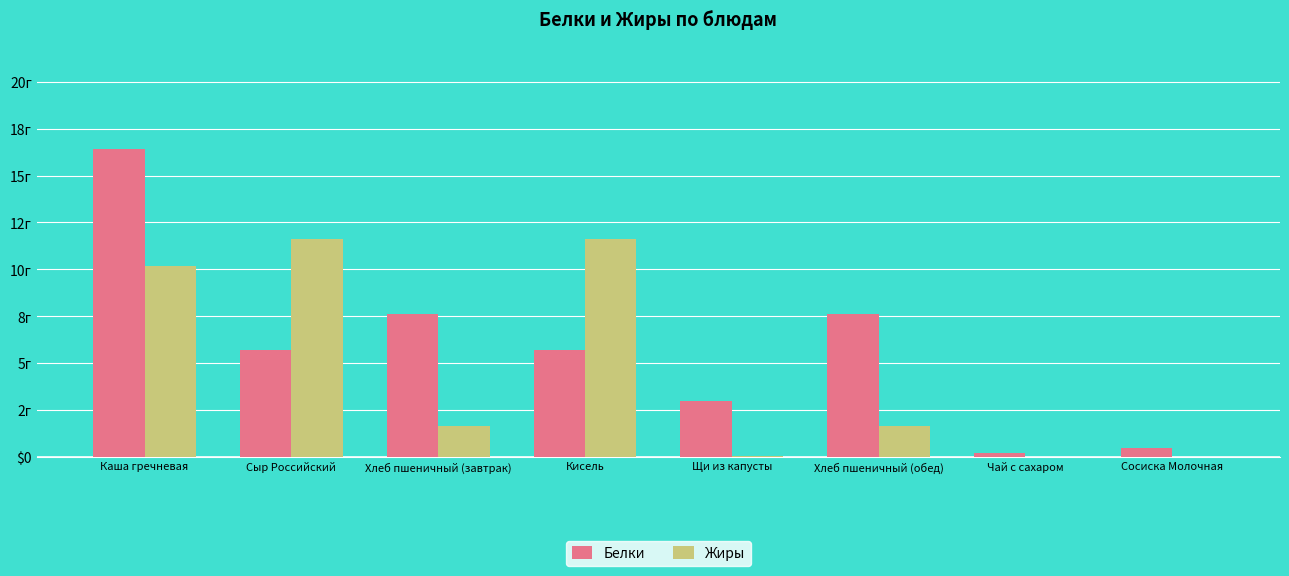

What is the highest value of the Белки series?

16.4